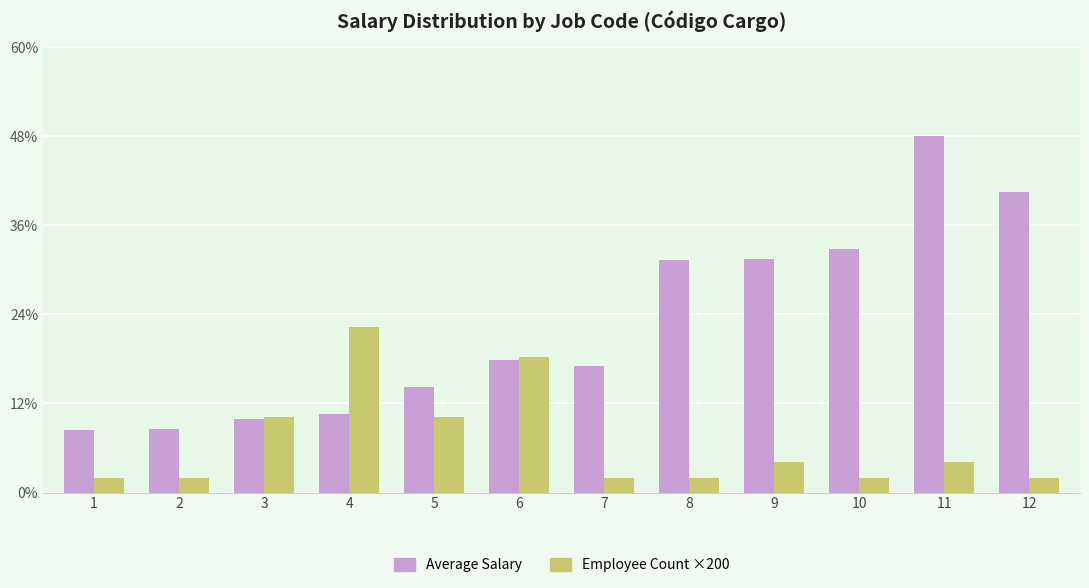

Reading left to right, transcribe all the data shown in this chart.

Average Salary: 835.0	845.0	986.0	1045.1	1404.2	1769.4	1691.0	3105.0	3108.0	3248.0	4750.0	4000.0
Employee Count ×200: 200.0	200.0	1000.0	2200.0	1000.0	1800.0	200.0	200.0	400.0	200.0	400.0	200.0